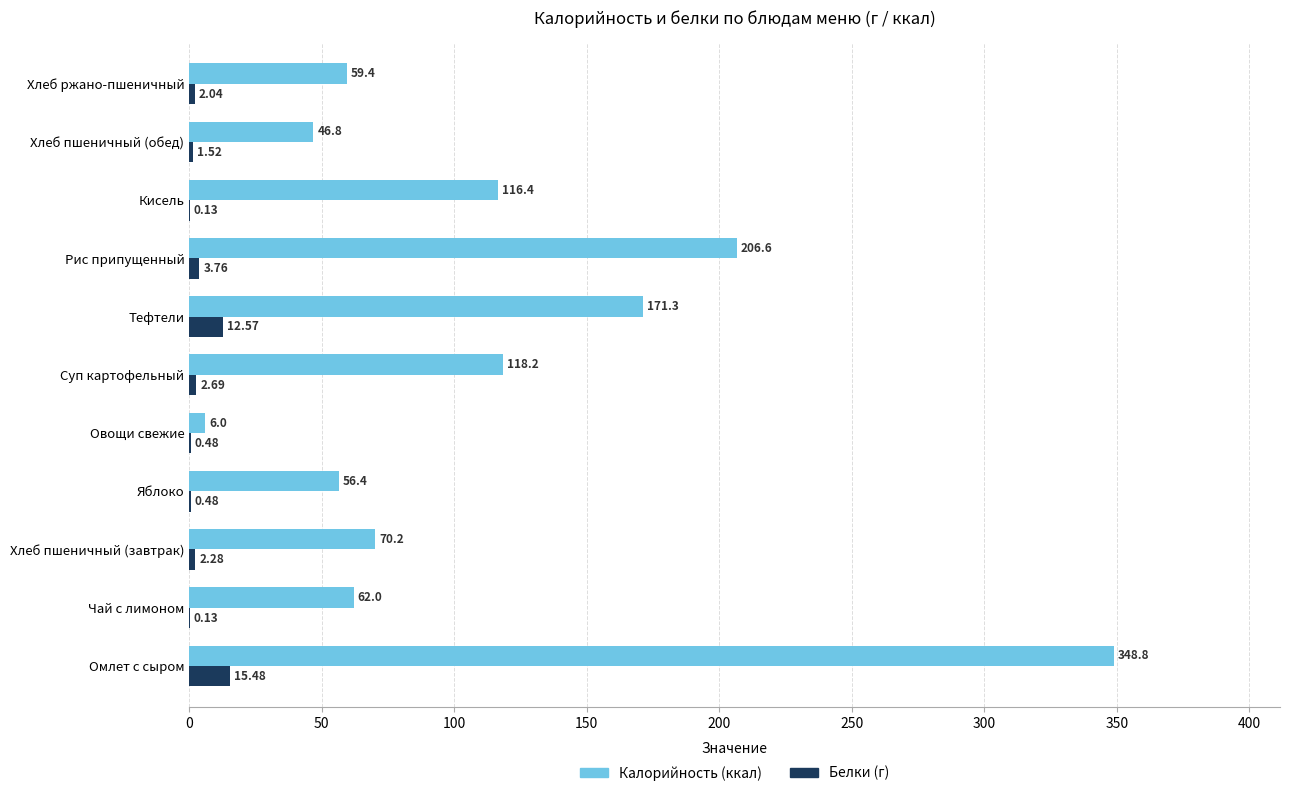

Between Хлеб пшеничный (завтрак) and Рис припущенный, which series saw the biggest shift?

Калорийность (ккал)